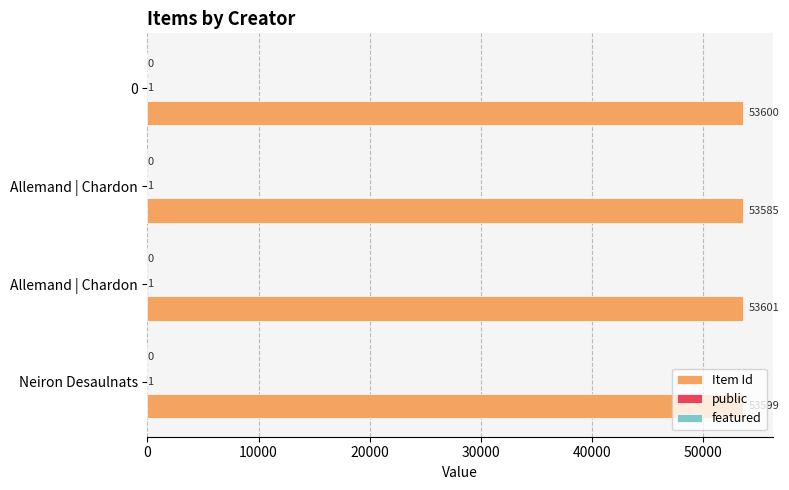

Count the number of data series in this chart.

2